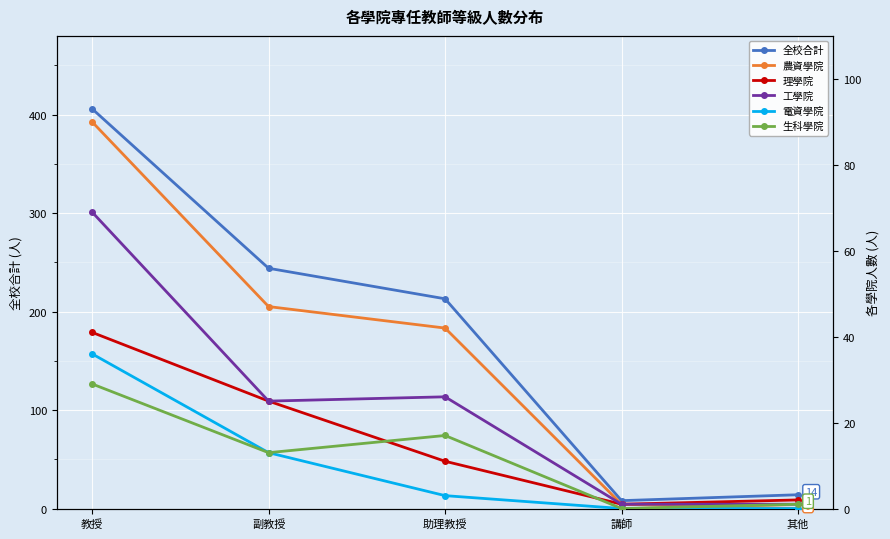

What is the highest value of the 工學院 series?

69